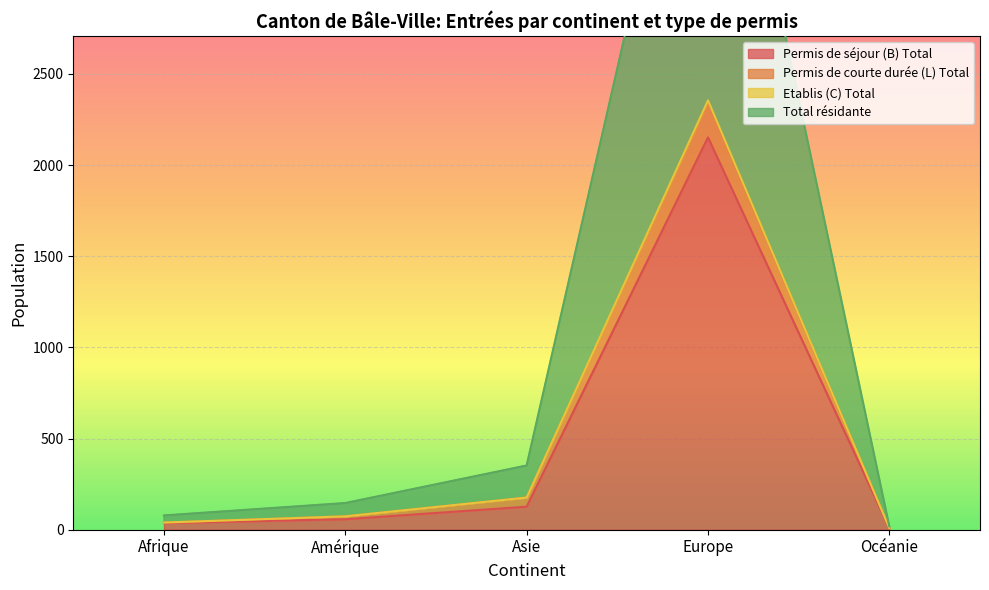

True or false: Permis de courte durée (L) Total has more than 2 points higher than both neighbors.

False